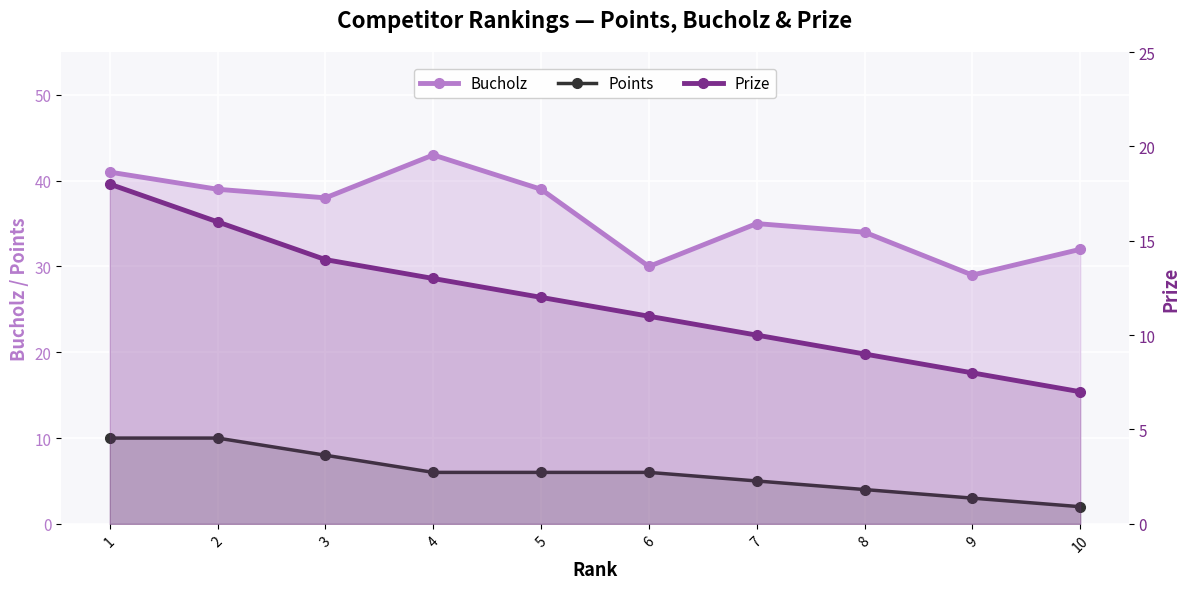

Which category has the lowest value in the Prize series?

10